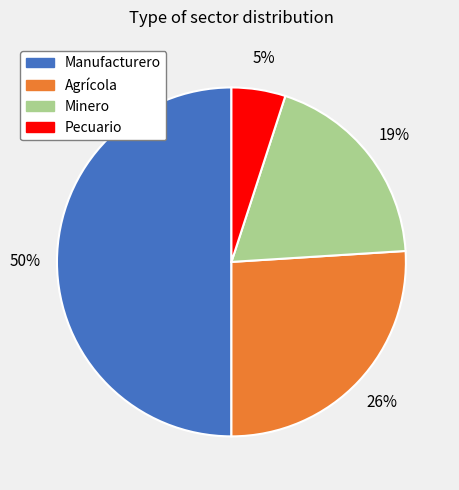

To the nearest percent, what percentage of the pie is Minero?

19%